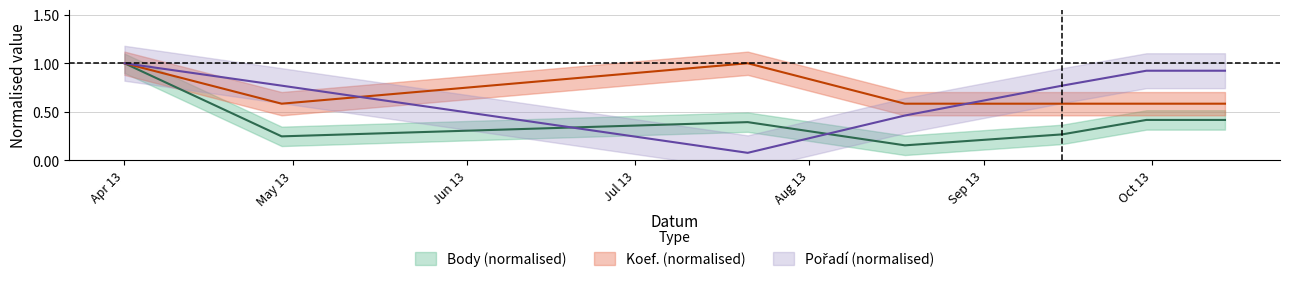

At which category does Body reach its first local peak?

2019-08-02